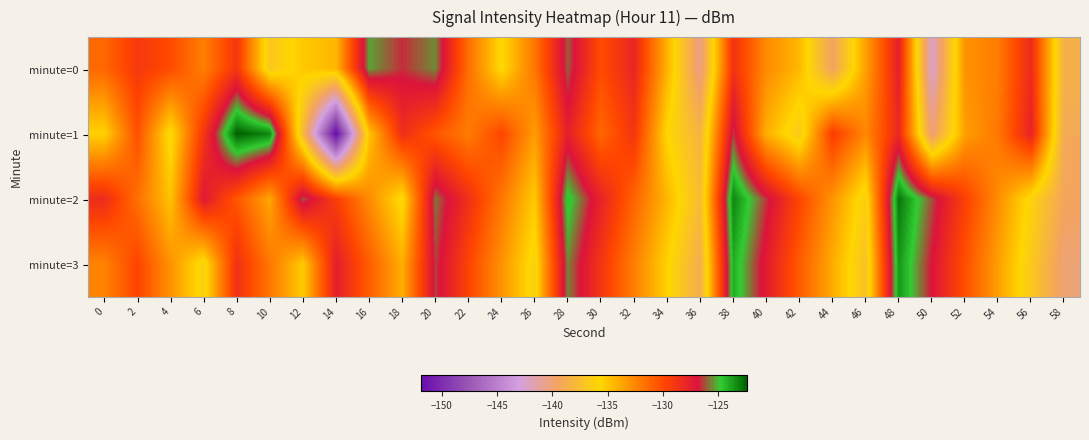

Between 30 and 40, which series saw the biggest shift?

minute=1